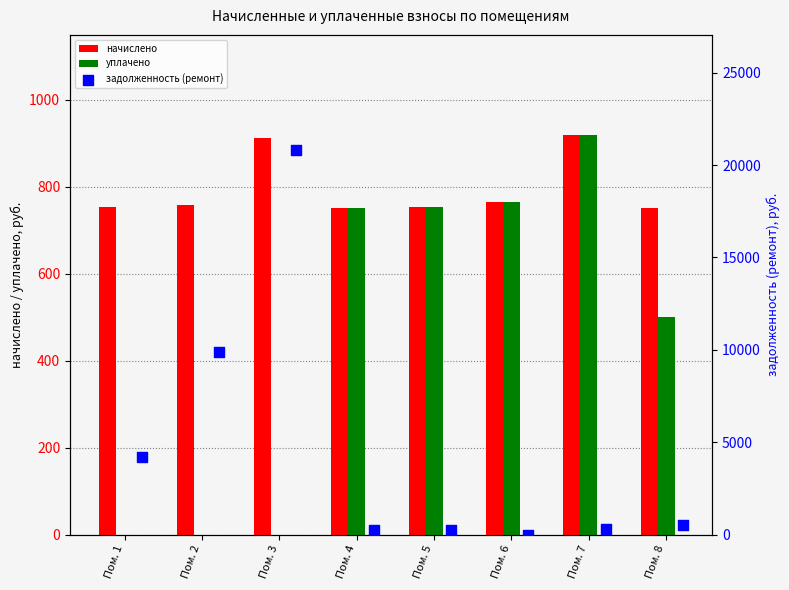

Is the value of уплачено at Пом. 1 greater than the value of начислено at Пом. 1?

No